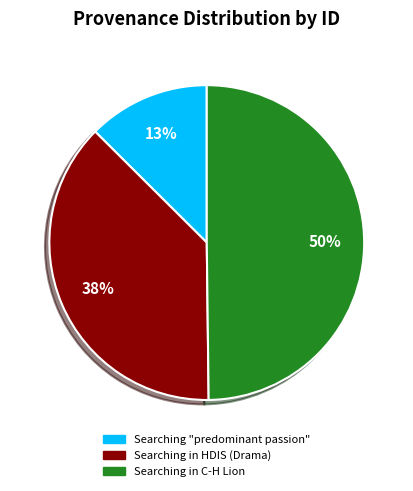

Which category has the smallest portion of the pie?

Searching "predominant passion"